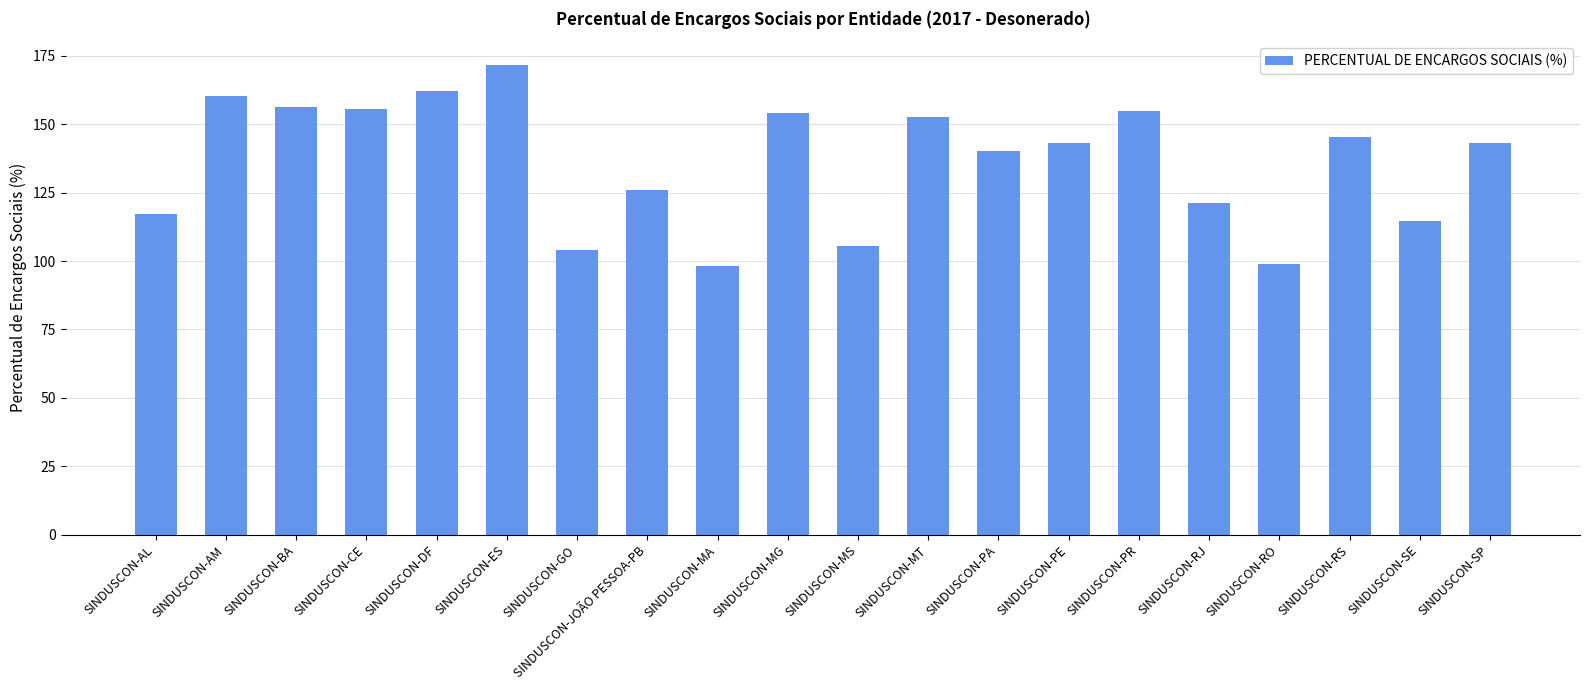

What is the sum of the values at SINDUSCON-JOÃO PESSOA-PB and SINDUSCON-MT?

278.9